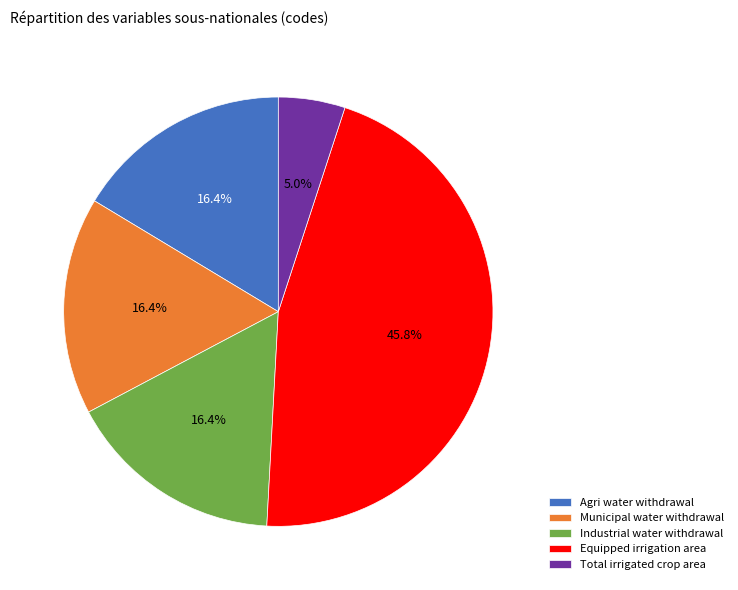

Combined, do Municipal water withdrawal and Industrial water withdrawal account for over 50%?

No